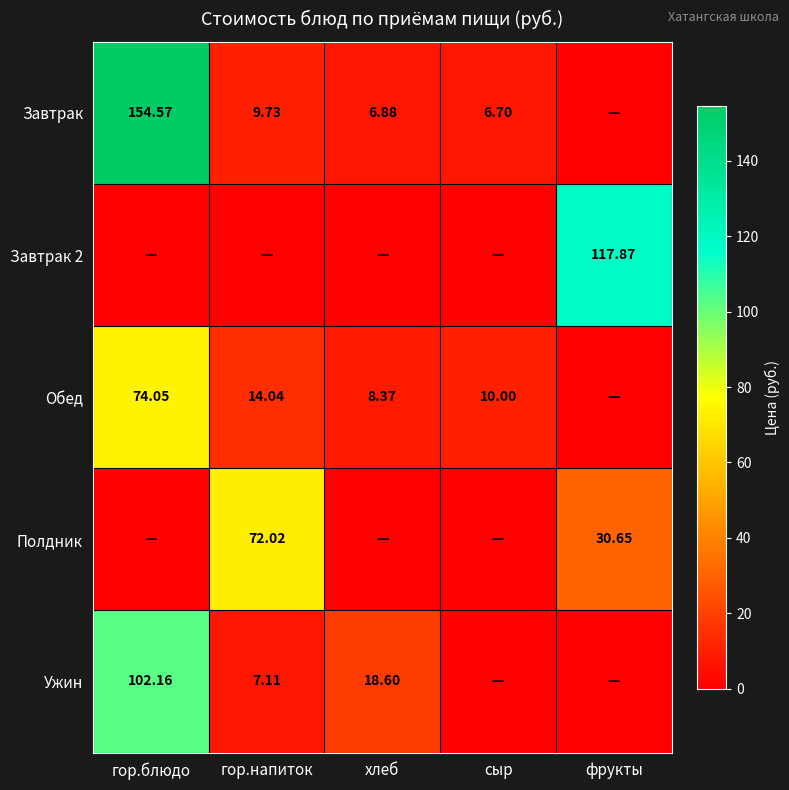

Count the number of categories in the chart.

5